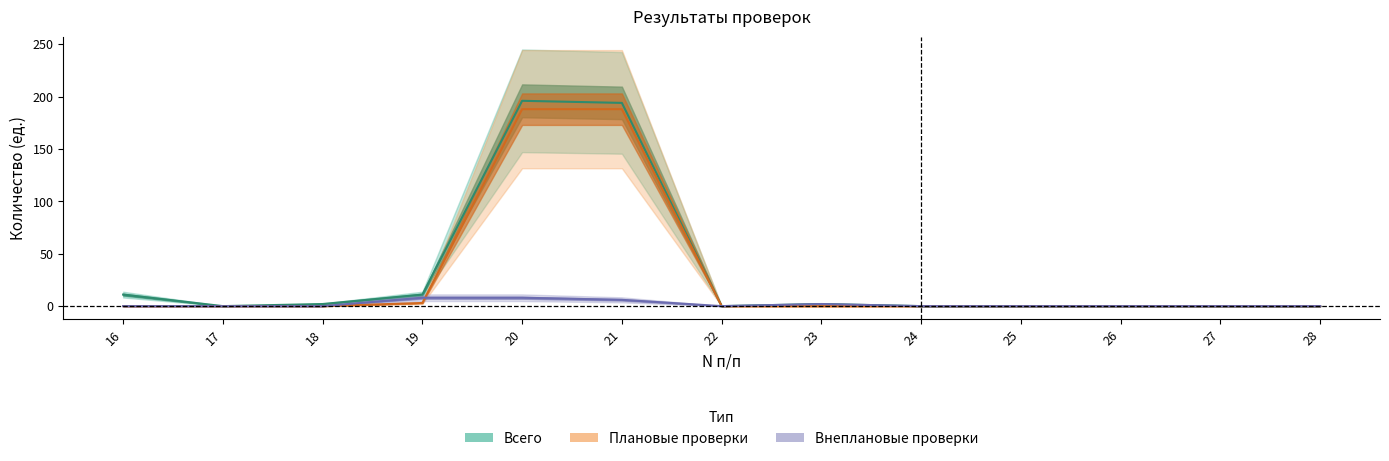

What is the maximum value shown in the chart?

196